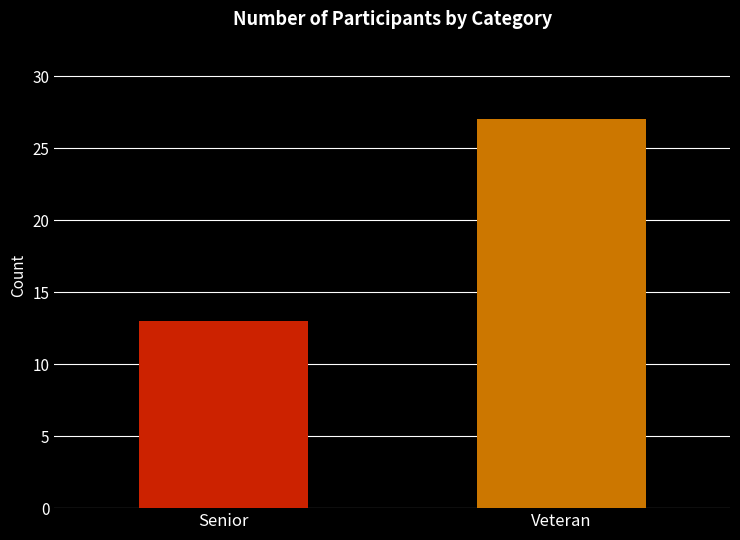

The value at Senior is 8. True or false?

False